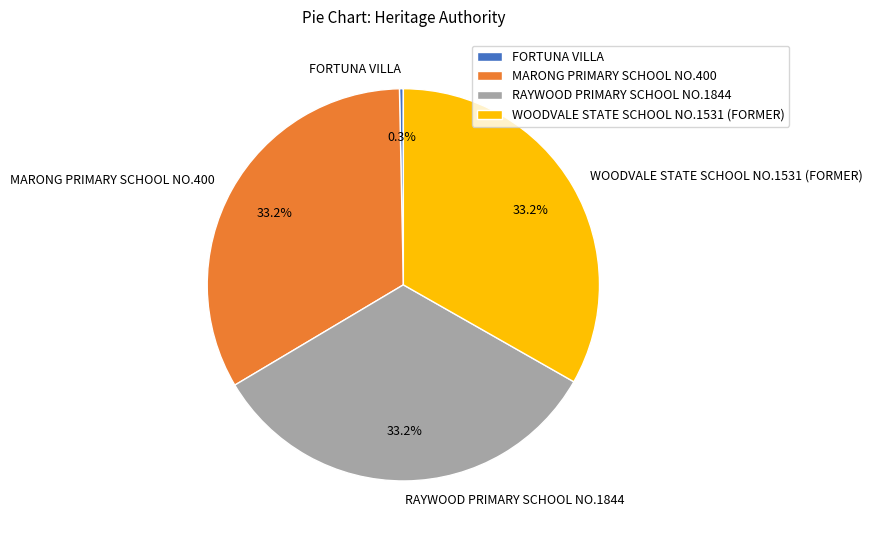

To the nearest percent, what is the combined percentage of FORTUNA VILLA and WOODVALE STATE SCHOOL NO.1531 (FORMER)?

34%